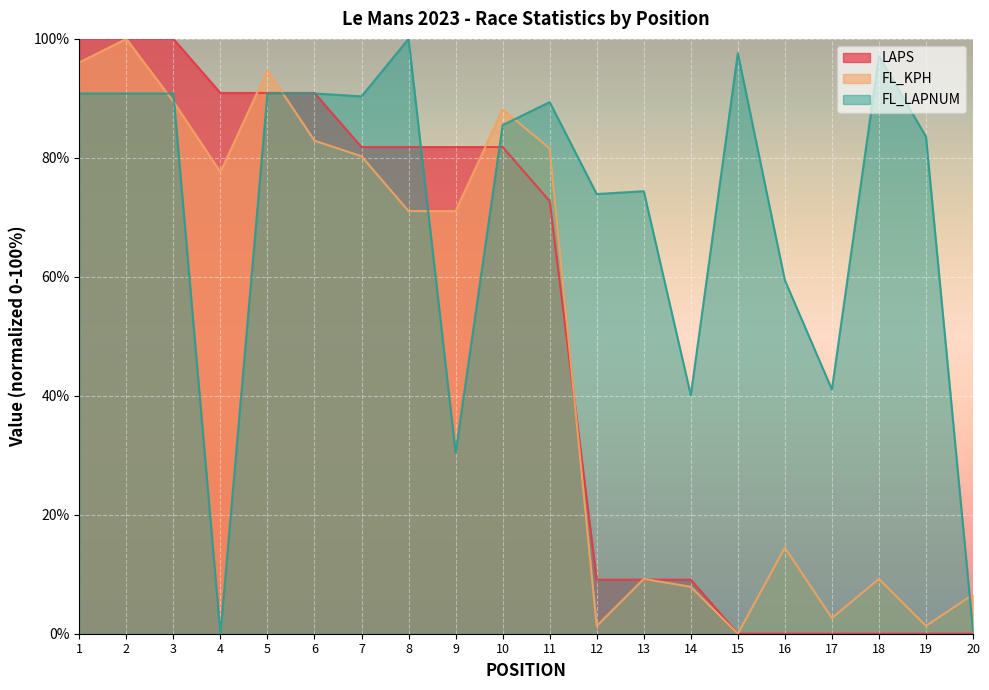

True or false: FL_LAPNUM and FL_KPH cross at least once.

True